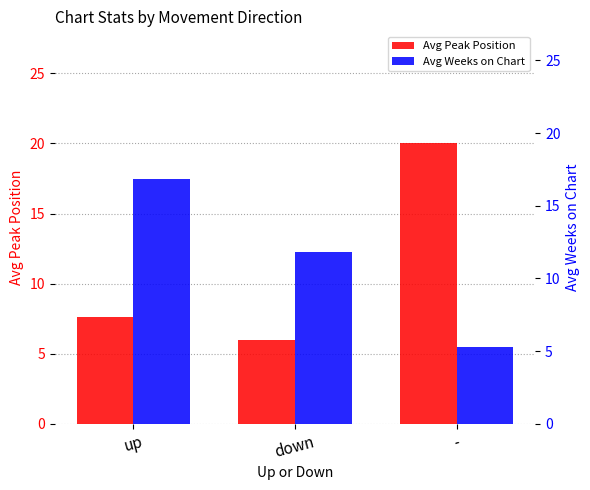

The value of Avg Peak Position at down is 8.0. True or false?

False